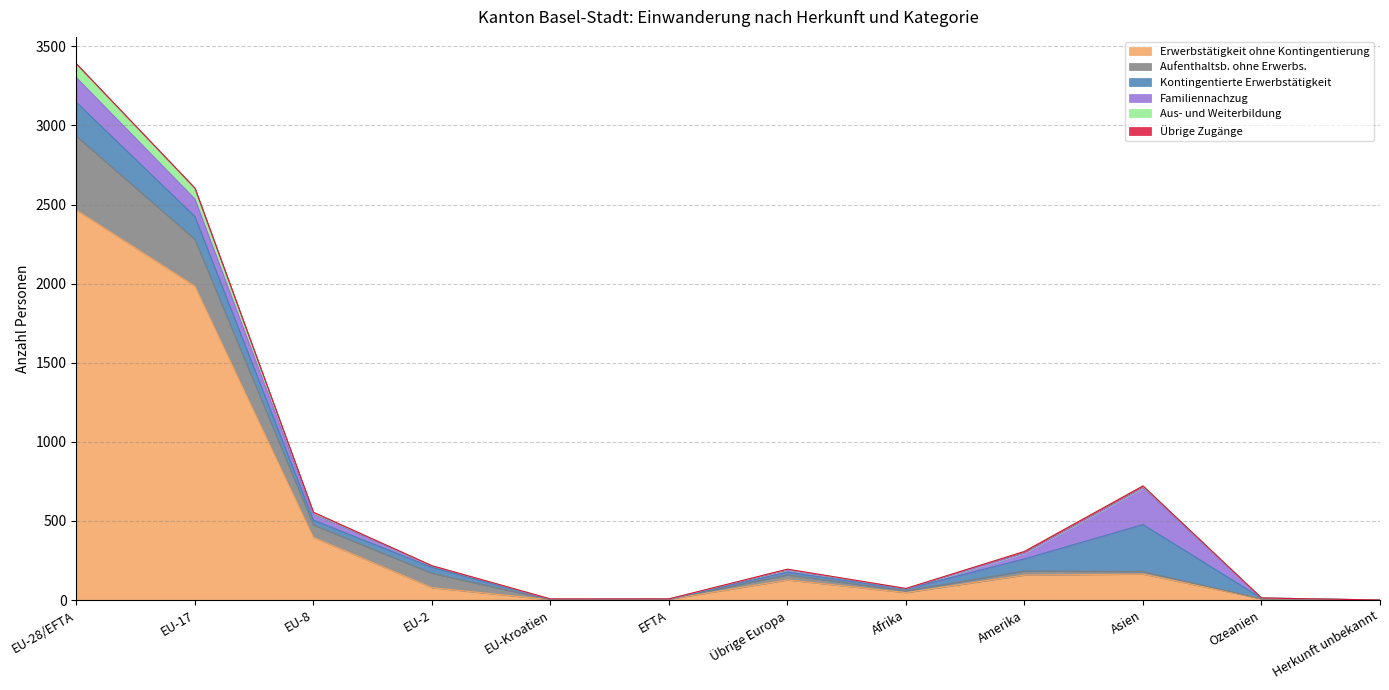

At which category is the sum across all series the highest?

EU-28/EFTA